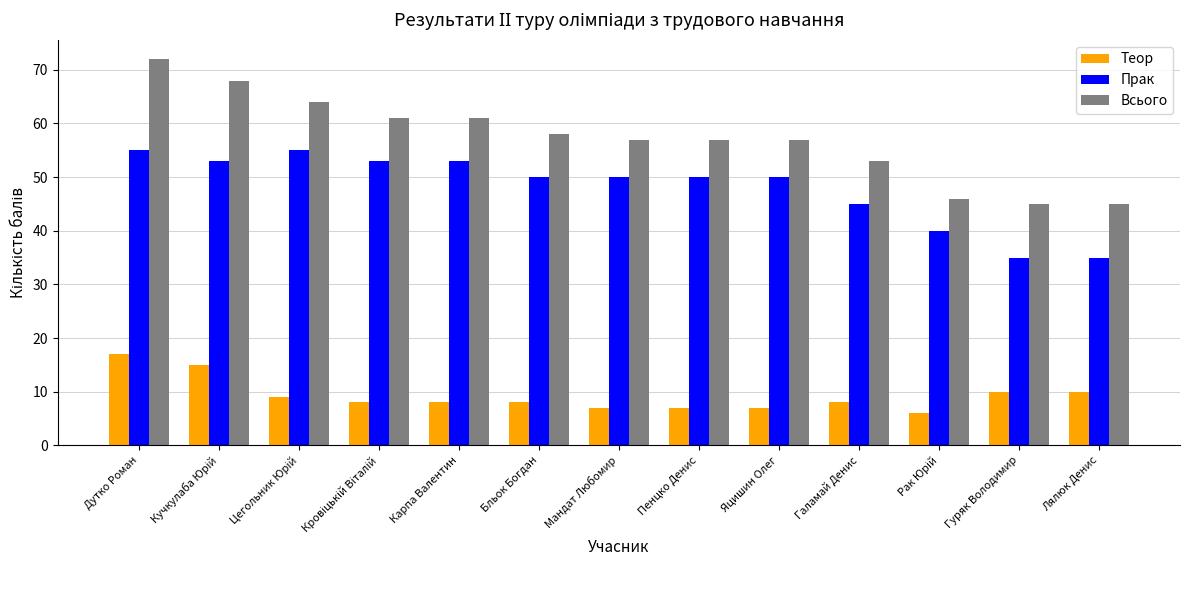

True or false: Прак has a value of 53 at Карпа Валентин.

True